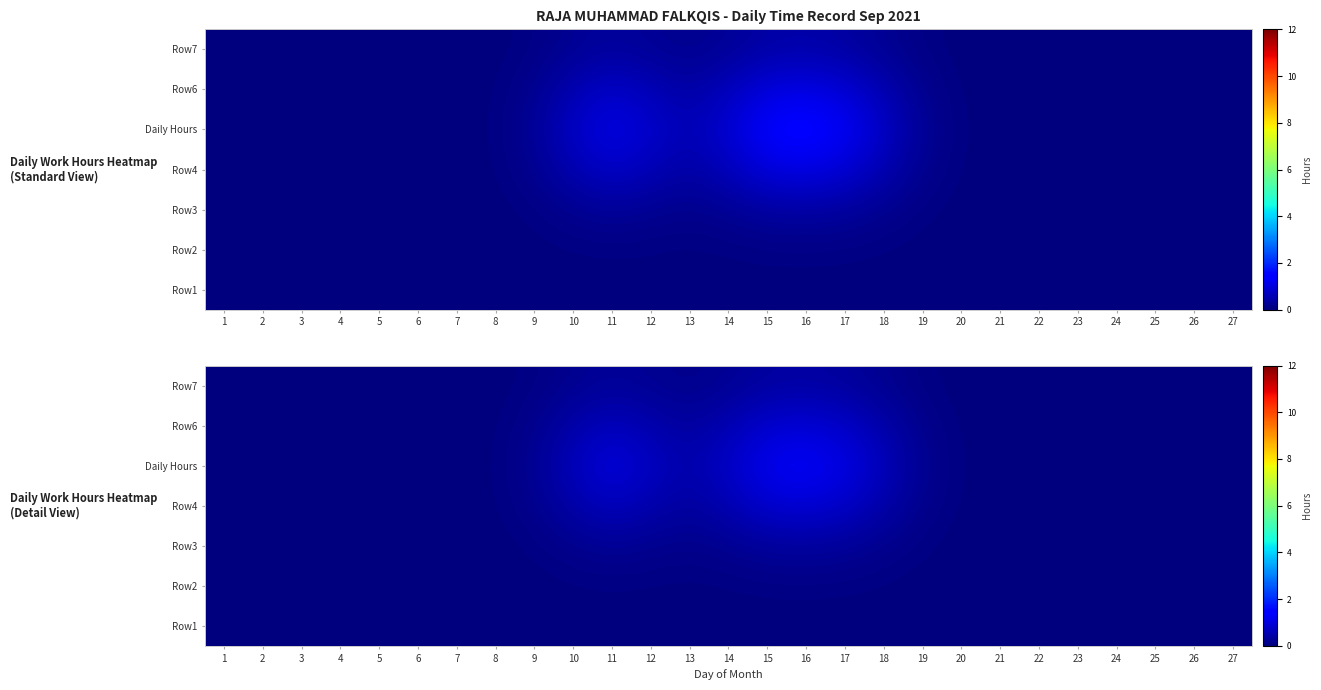

Rank the categories by Row7 value from lowest to highest.

1, 2, 3, 4, 5, 23, 24, 25, 26, 27, 22, 6, 21, 7, 20, 8, 19, 9, 13, 18, 10, 12, 14, 11, 17, 15, 16